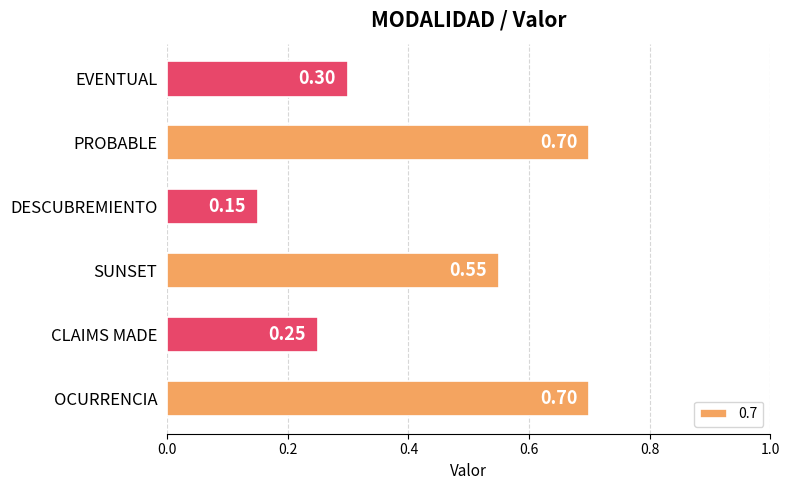

The chart shows a value of 0.1 at EVENTUAL. True or false?

False